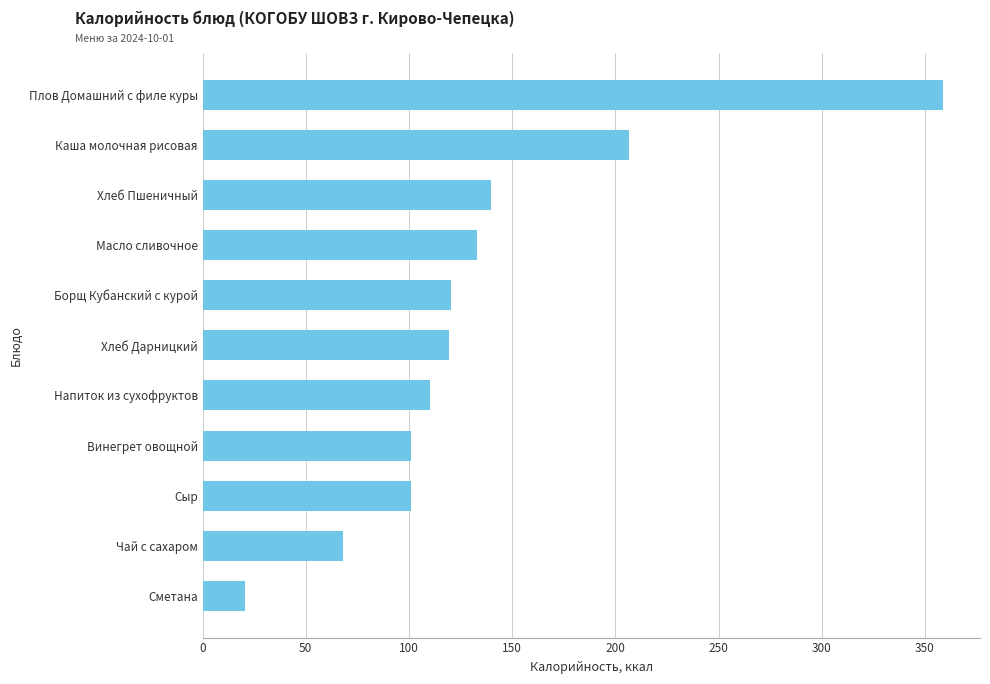

What is the smallest value displayed?

20.4